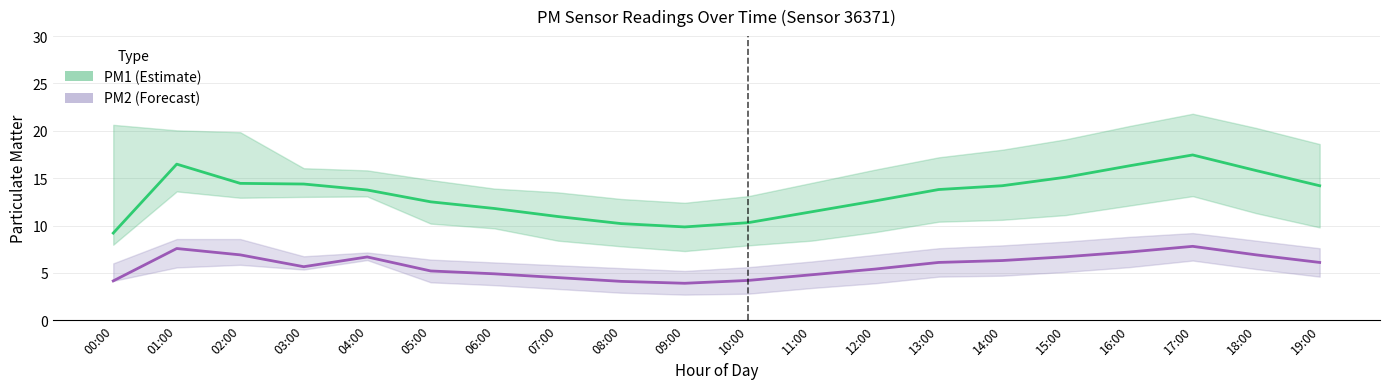

What is the difference between the maximum and minimum values in the PM1 (Estimate) series?

8.2